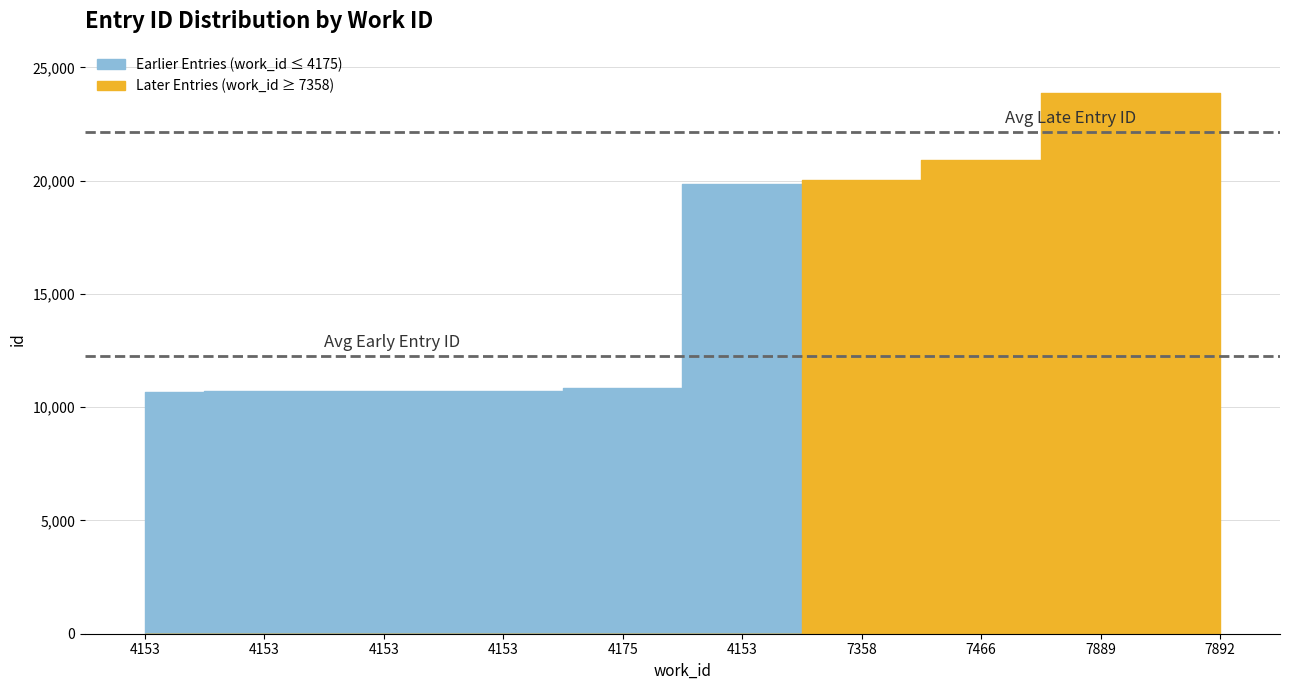

True or false: the data shows 10720 at 4153.

True